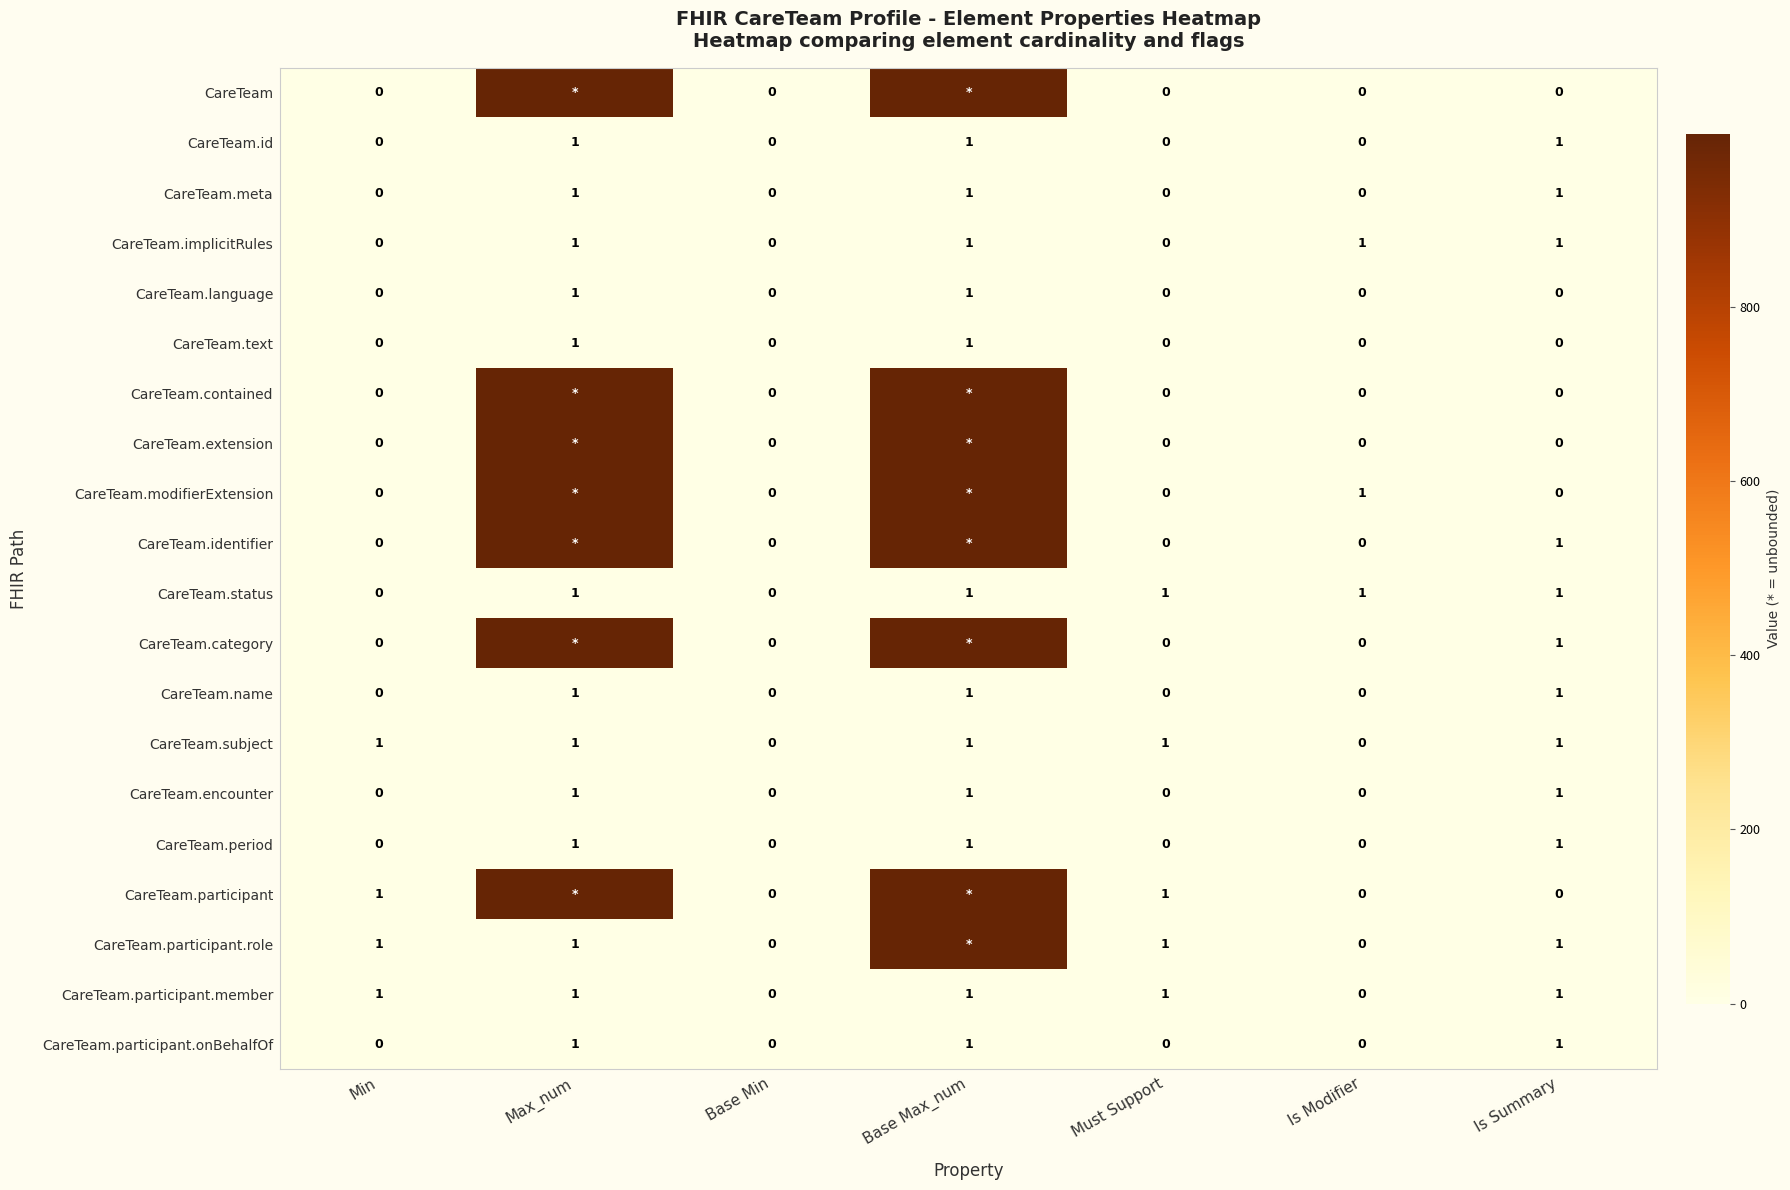

The value of CareTeam.encounter at Min is 0. True or false?

True